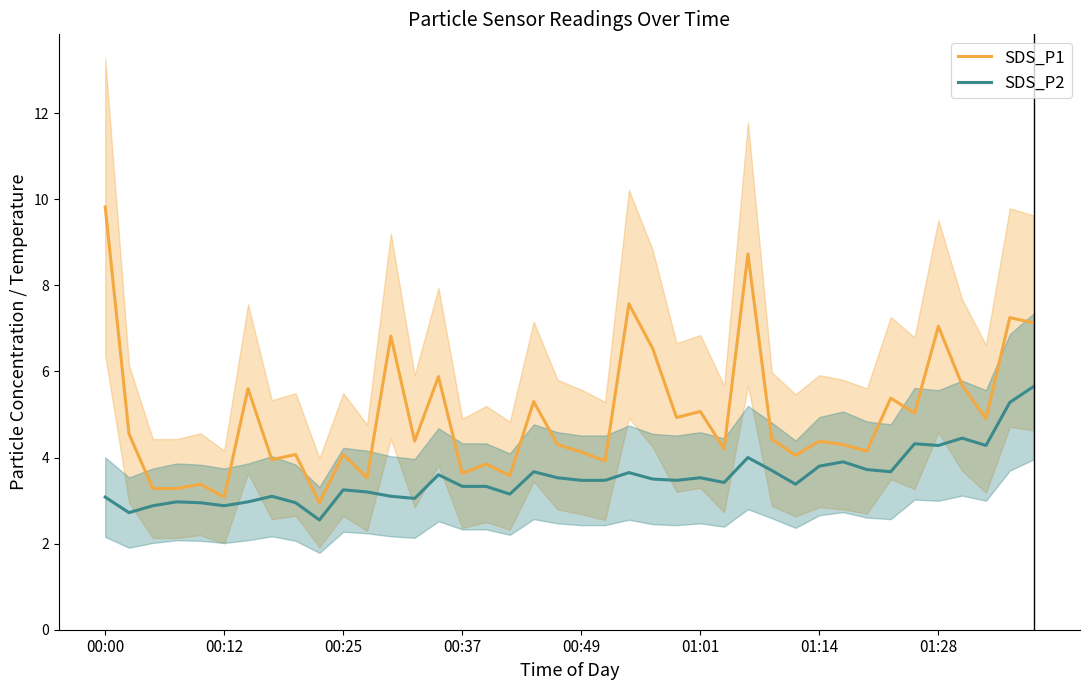

True or false: SDS_P2 has a value of 3.3 at 16.

True